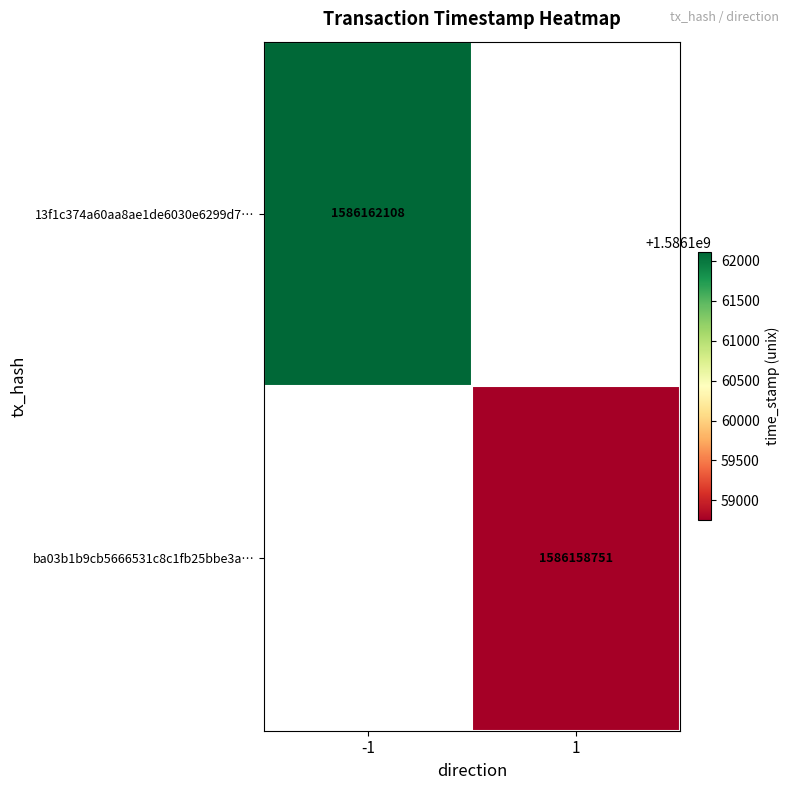

True or false: ba03b1b9cb5666531c8c1fb25bbe3a… has a value of 1003301234.7 at 1.

False